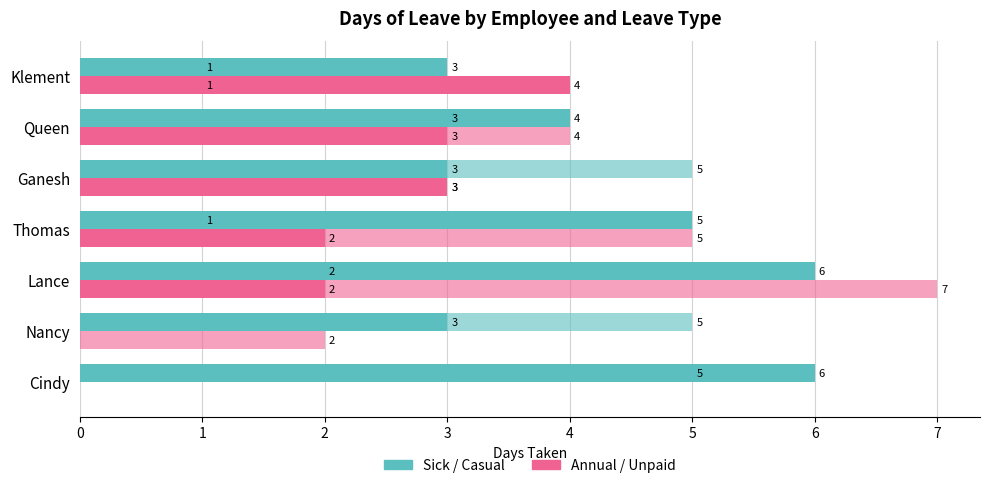

Count the number of data series in this chart.

4